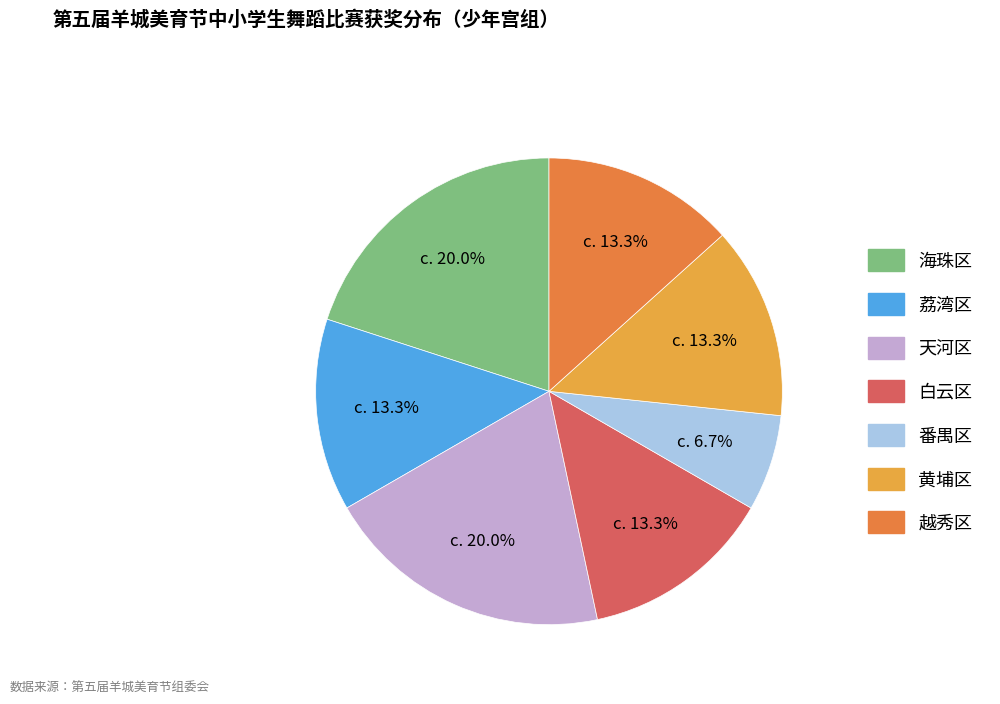

Between 越秀区 and 番禺区, which is larger?

越秀区